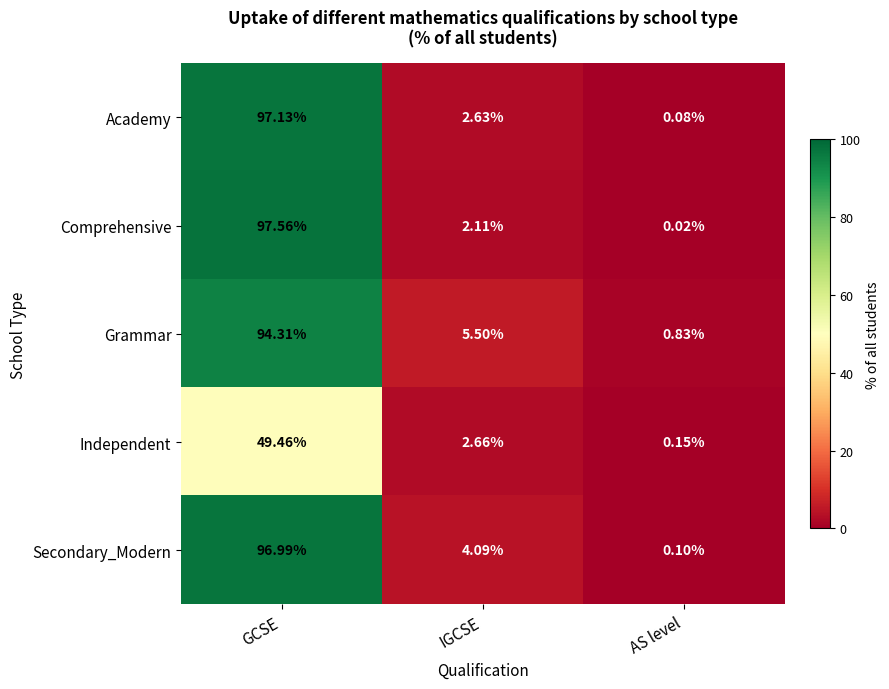

At which label does Independent reach its peak?

GCSE